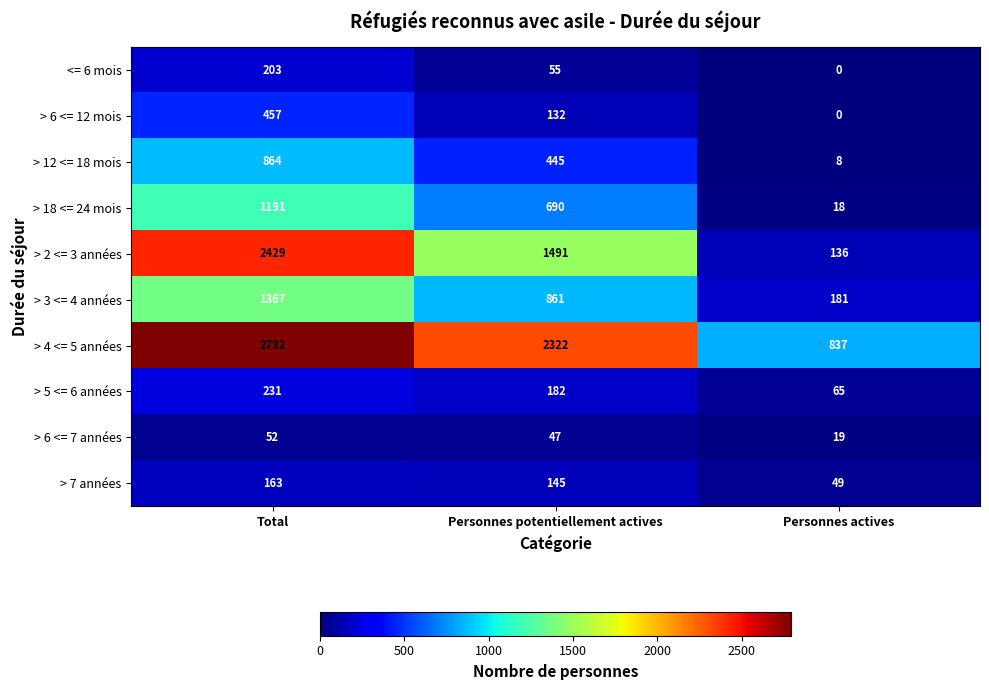

What is the difference between the maximum and minimum values in the > 2 <= 3 années series?

2293